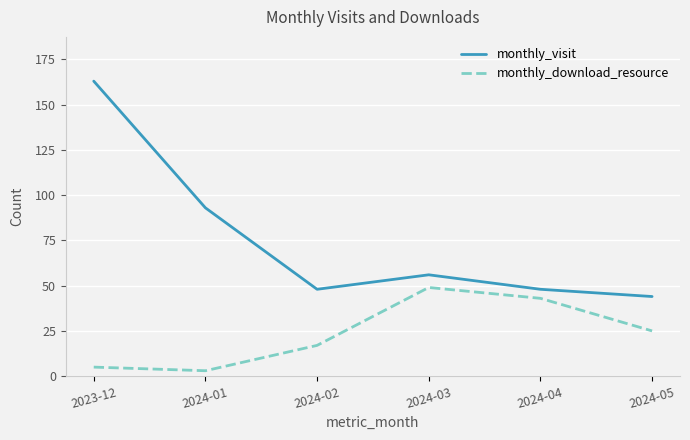

What are all the series names shown in the legend?

monthly_visit, monthly_download_resource